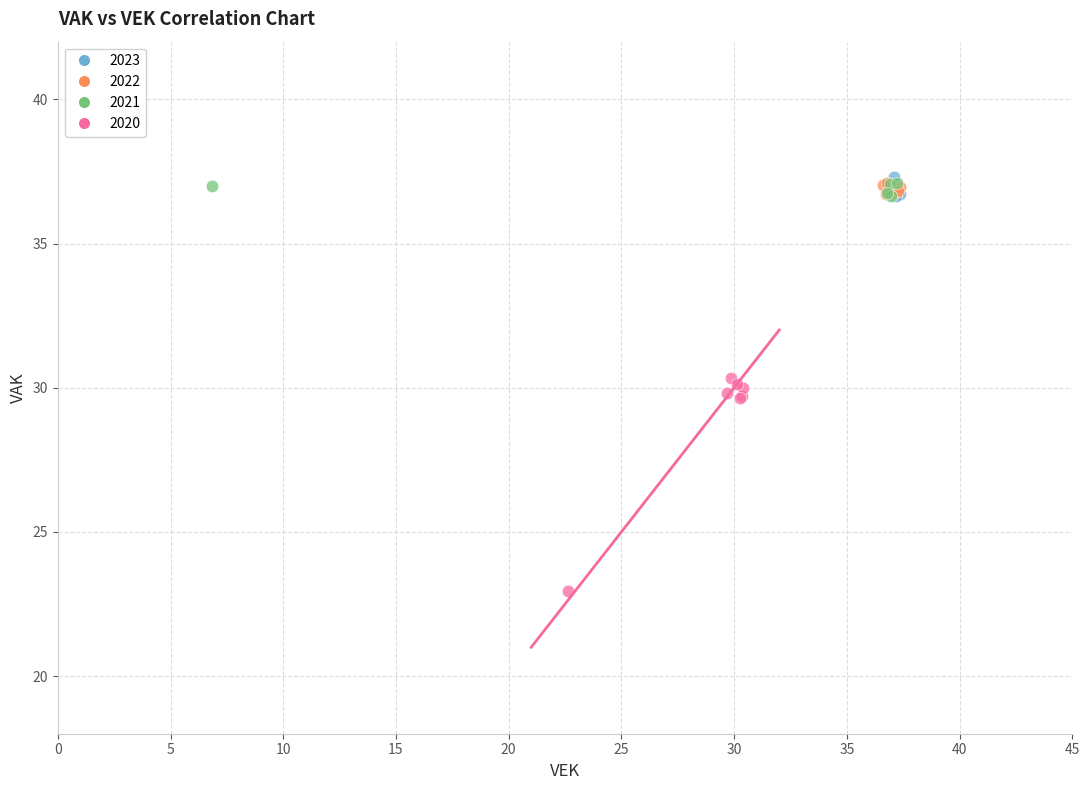

Which series has the largest Y range (max minus min)?

2020